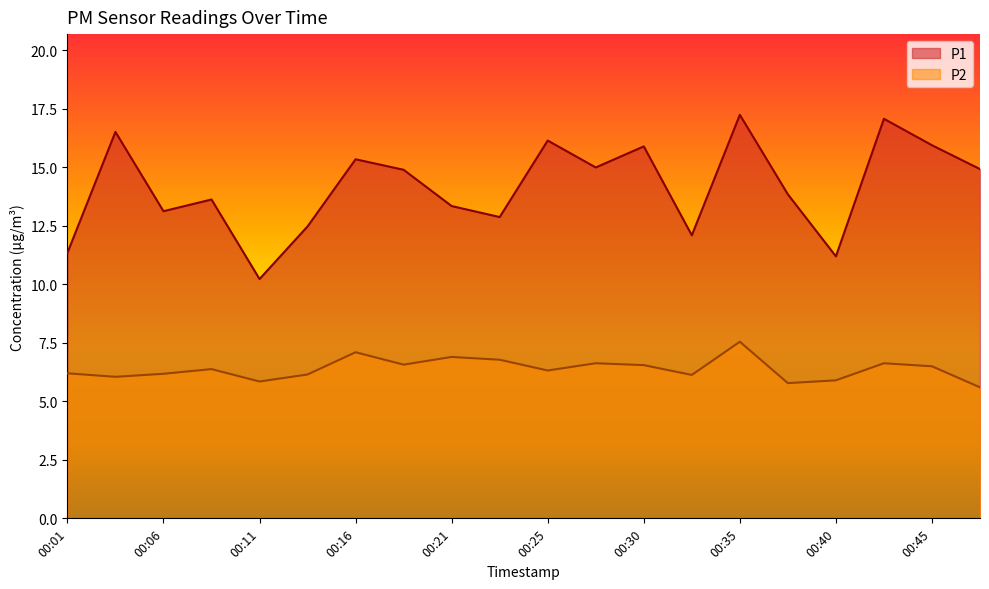

What is the total value across all series at 00:01?

17.6